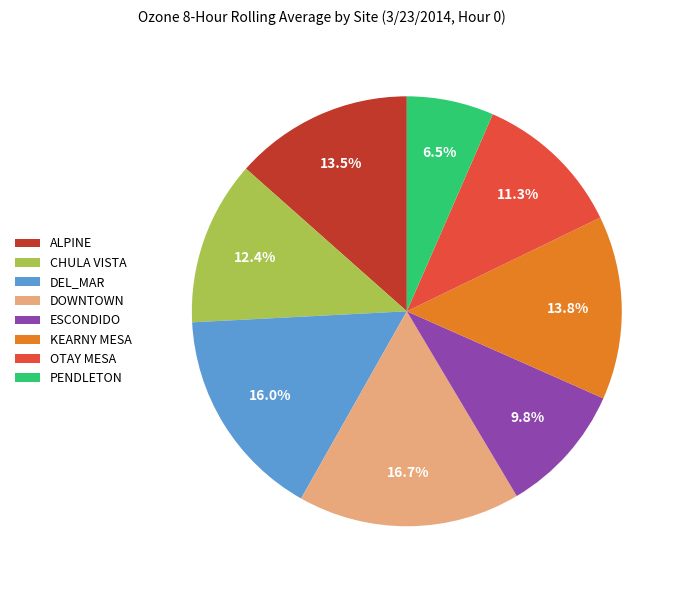

To the nearest percent, what is the difference between the largest and smallest slice percentages?

10%